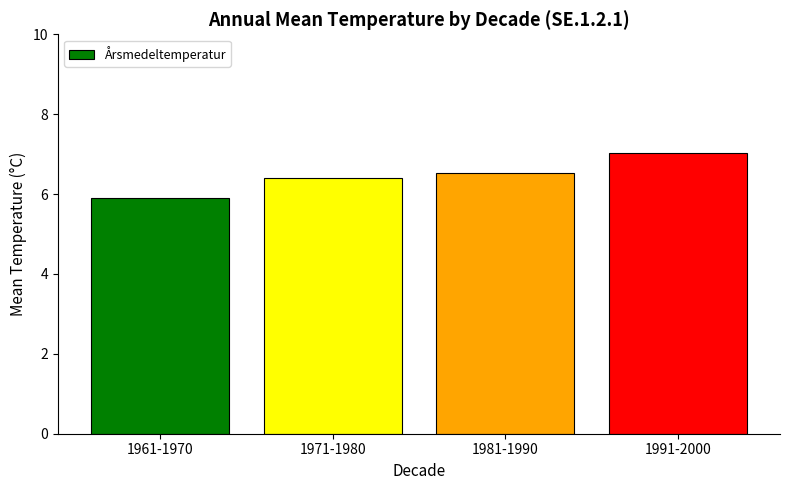

What is the value of the 1st bar from the left?

5.9